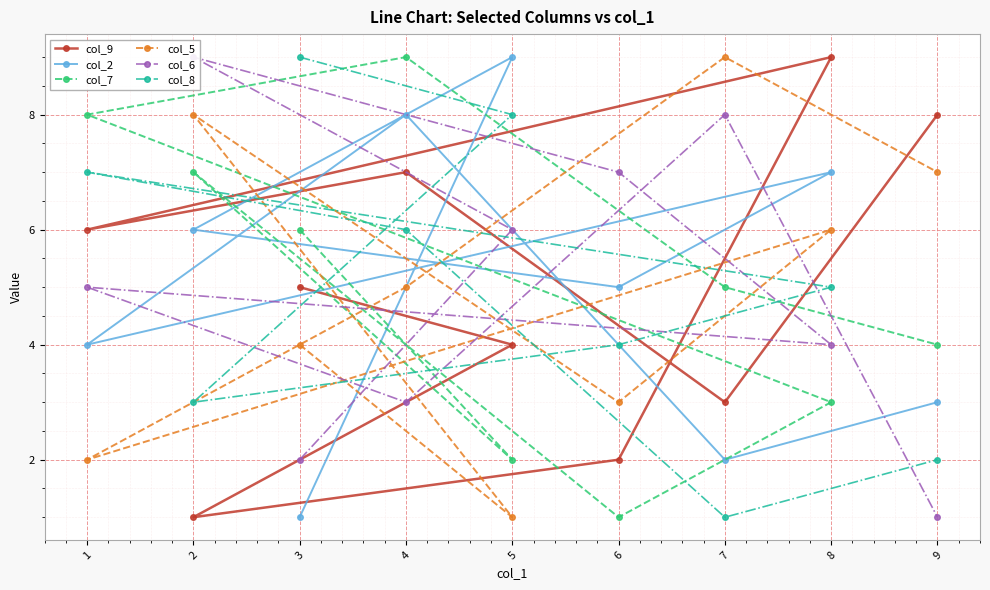

At which category is the sum across all series the highest?

4